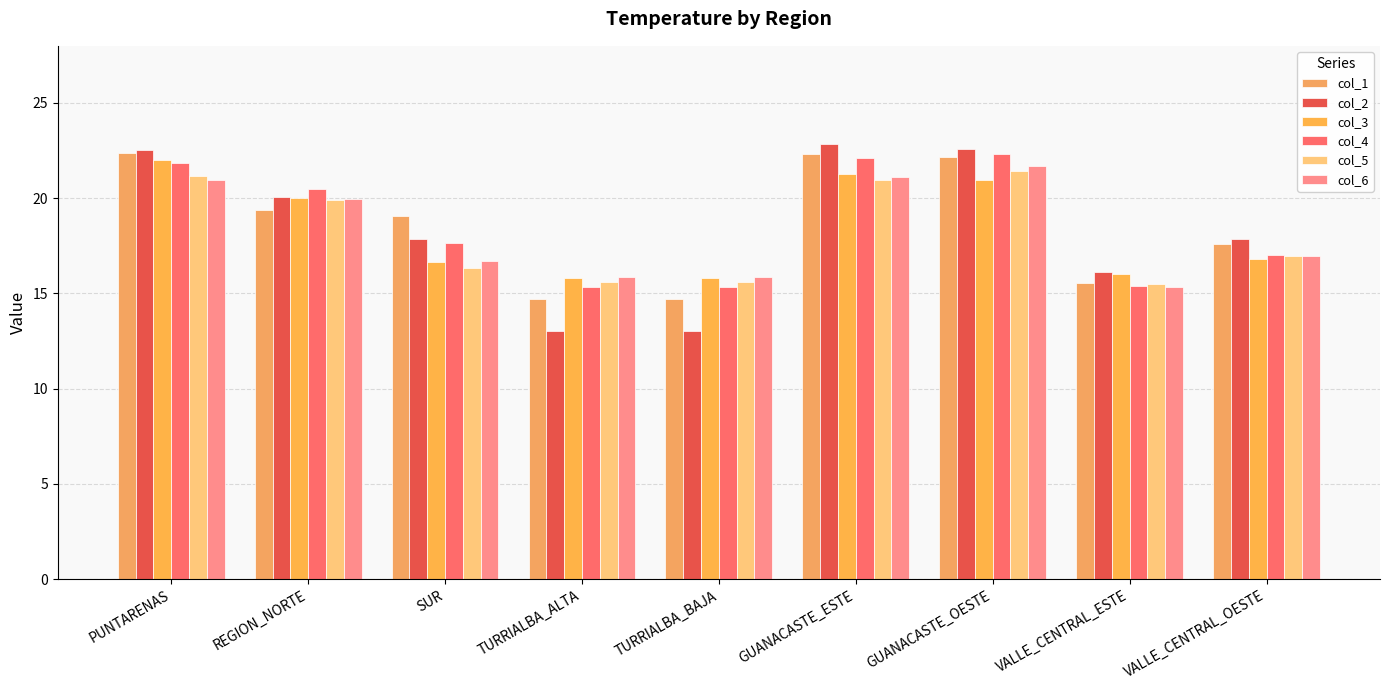

What is the sum of the col_1 values at VALLE_CENTRAL_ESTE and GUANACASTE_ESTE?

37.8